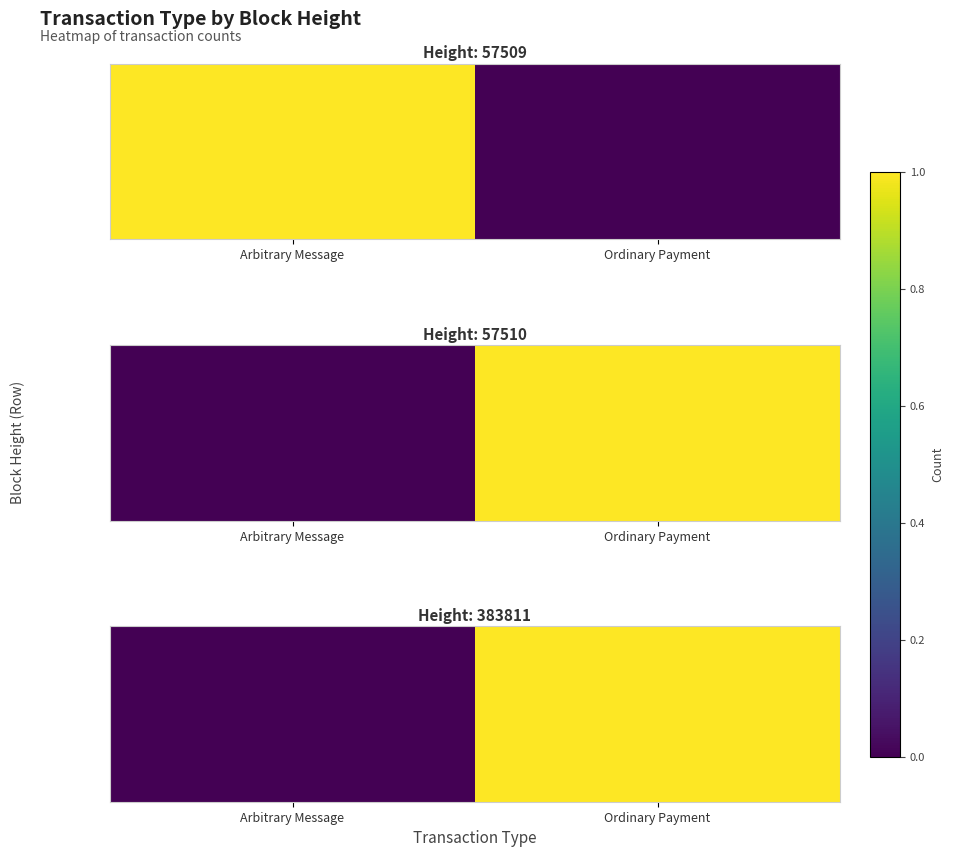

Rank the categories by value from highest to lowest.

Ordinary Payment, Arbitrary Message